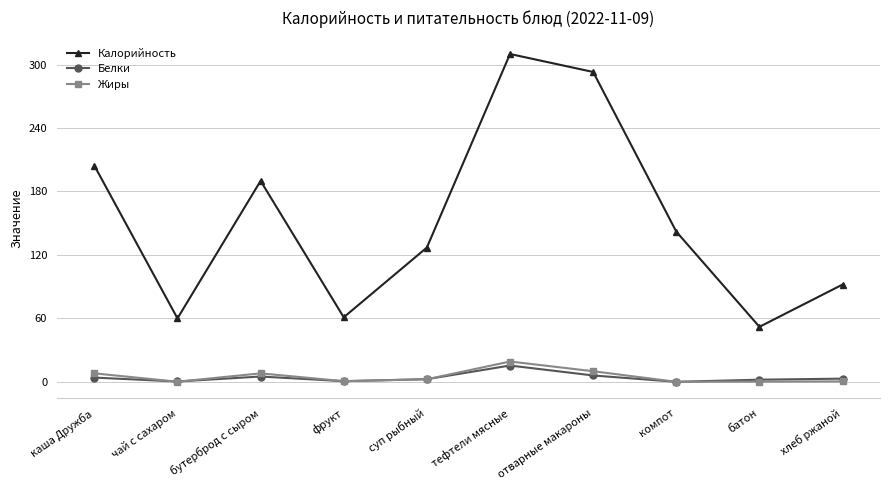

What position from the left is чай с сахаром?

2